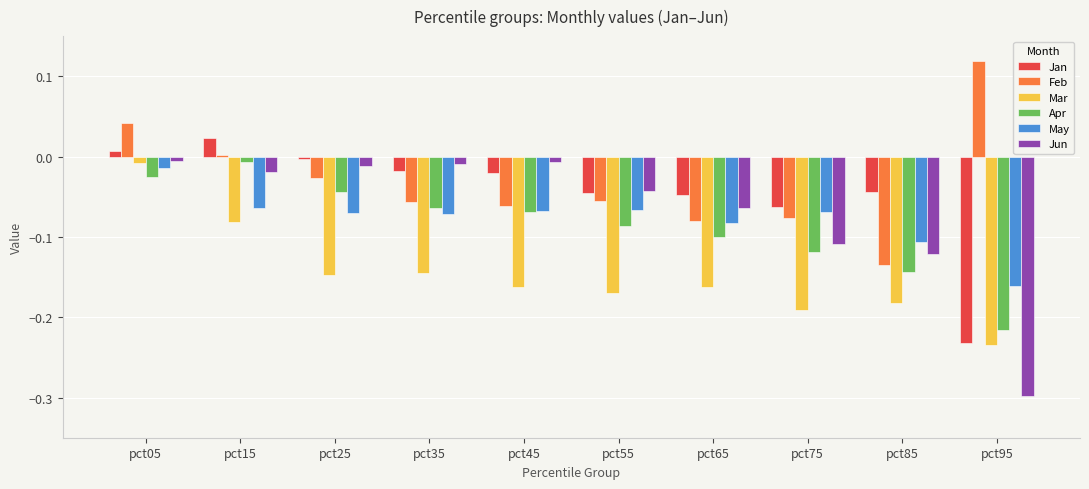

How many bars are there in each group?

6